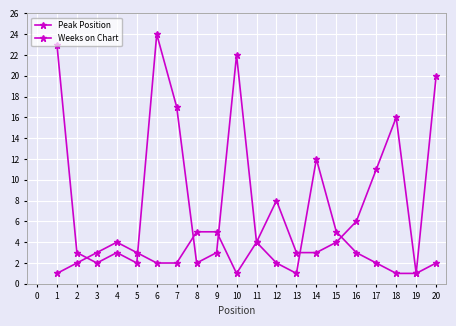

Does the chart display data point markers on the line(s)?

Yes